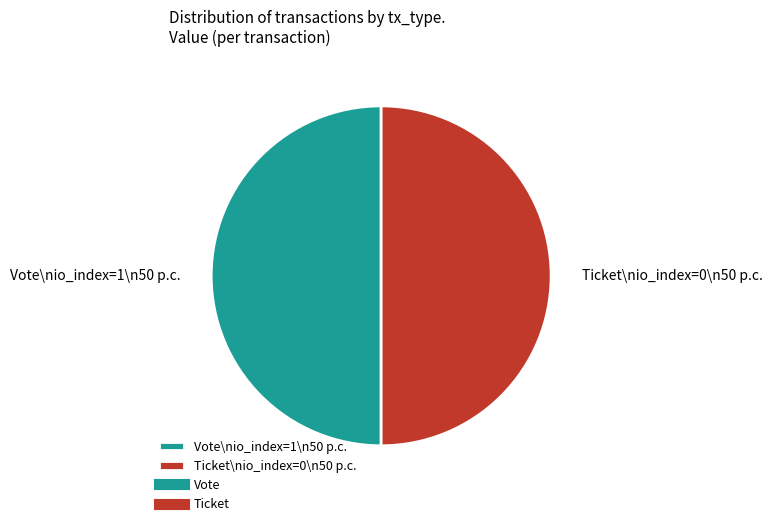

Is the sum of Ticket\nio_index=0\n50 p.c. and Vote\nio_index=1\n50 p.c. greater than half?

Yes